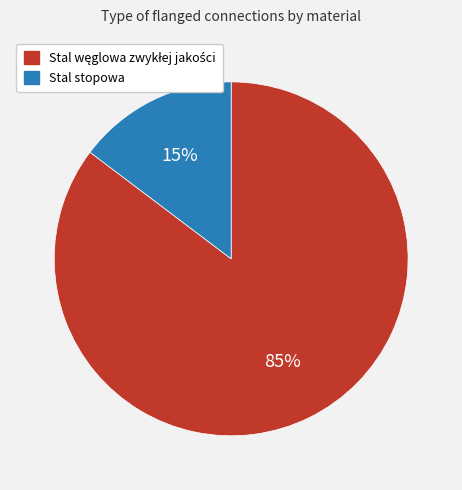

True or false: Stal stopowa accounts for 7% of the total.

False